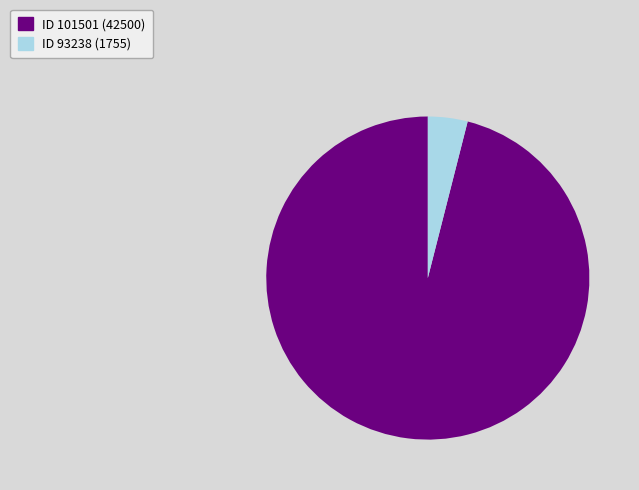

Is there a majority slice in this chart?

Yes